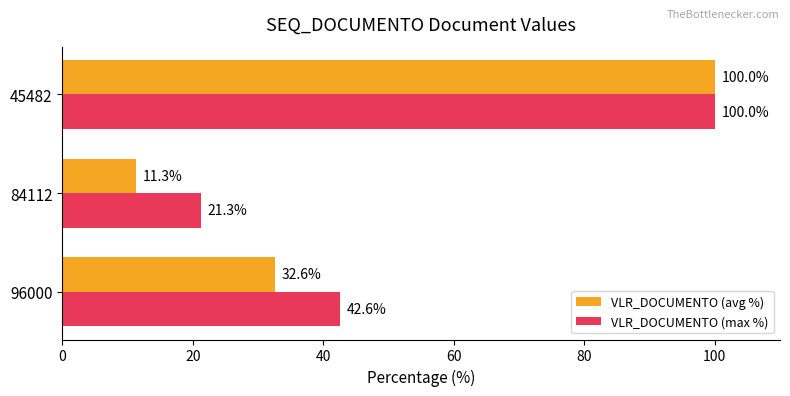

The value of VLR_DOCUMENTO (max %) at 96000 is 42.6. True or false?

True